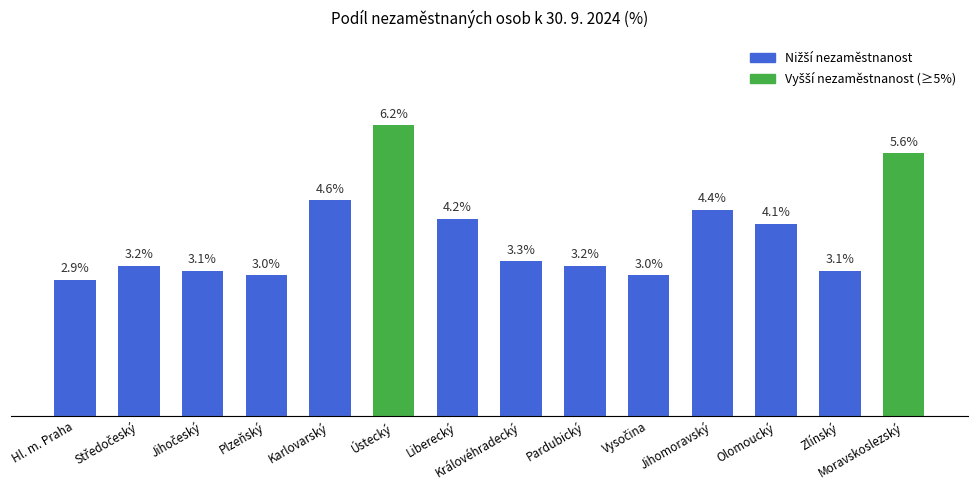

Between Plzeňský and Pardubický, which is larger?

Pardubický